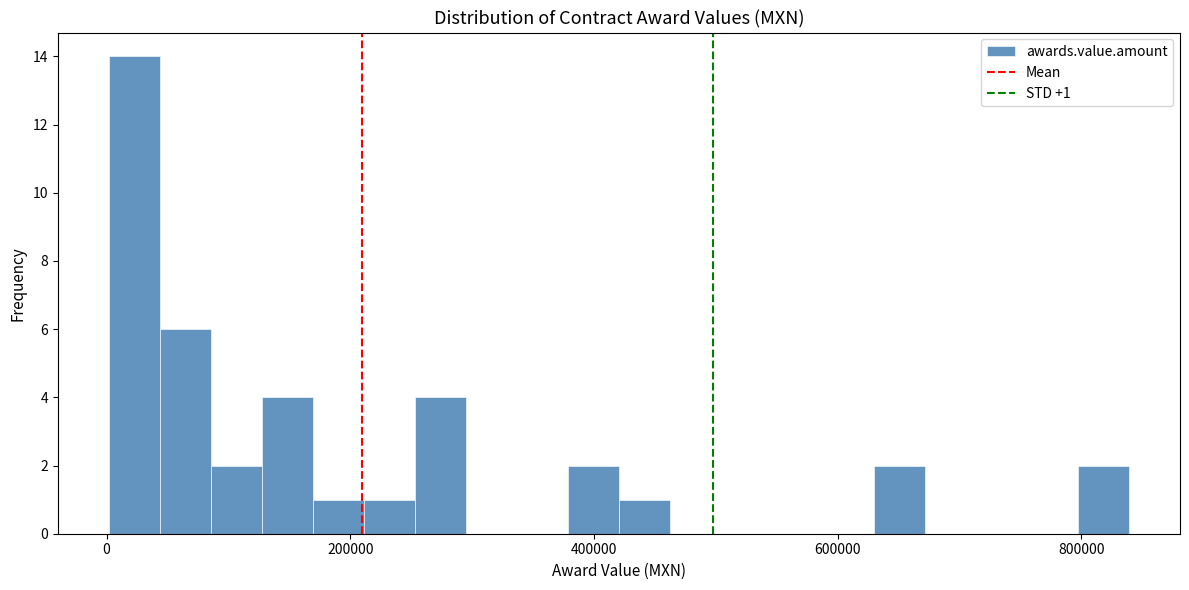

Read against the x-axis, roughly where is the centre of the tallest bar?

20000